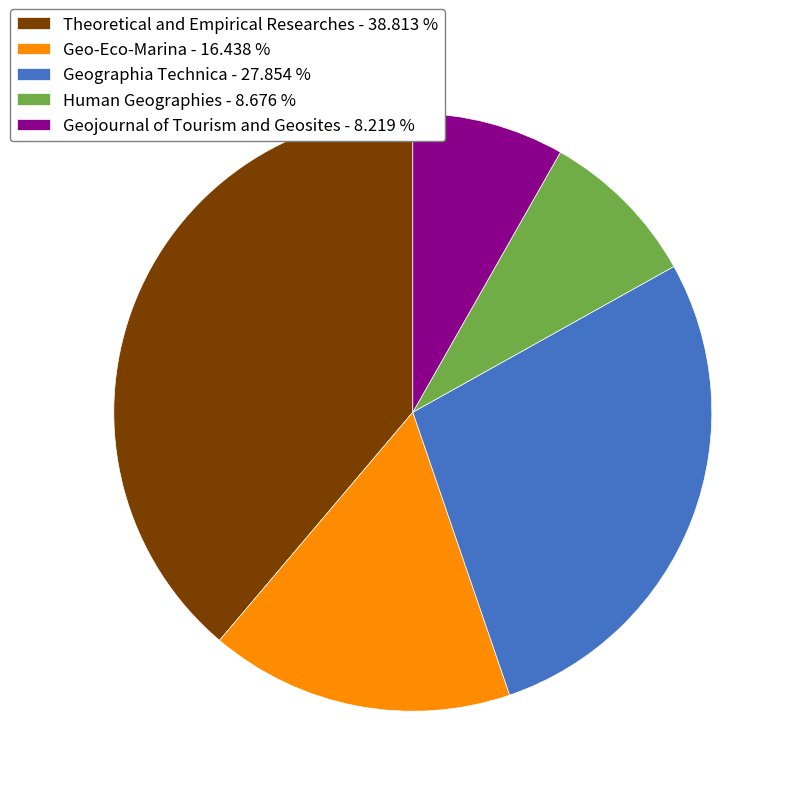

Do Human Geographies - 8.676 % and Geo-Eco-Marina - 16.438 % together represent more than half of the pie?

No